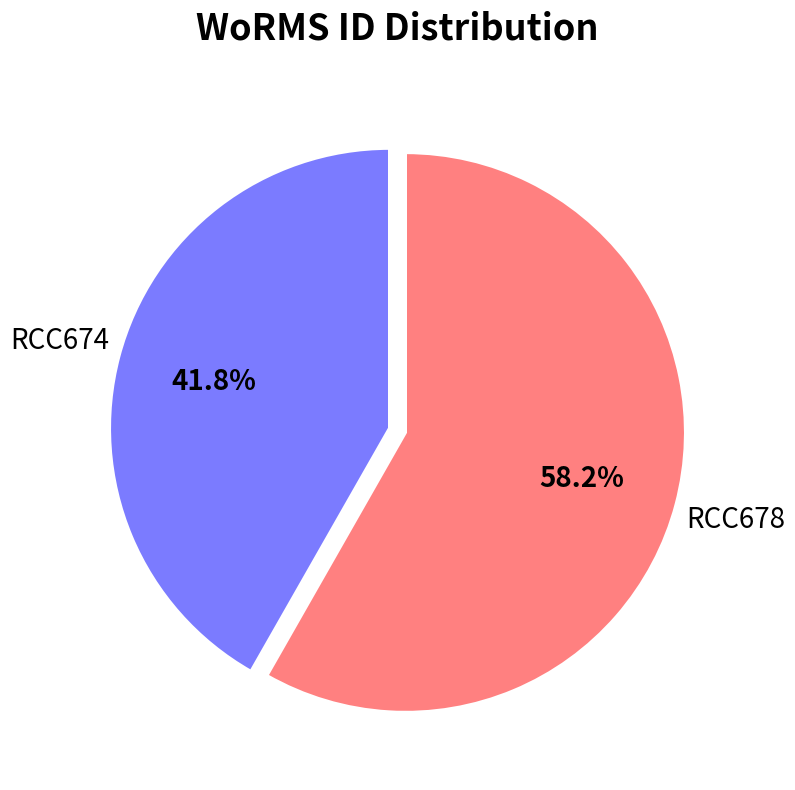

Is it true that RCC678 is 58% of the pie?

True